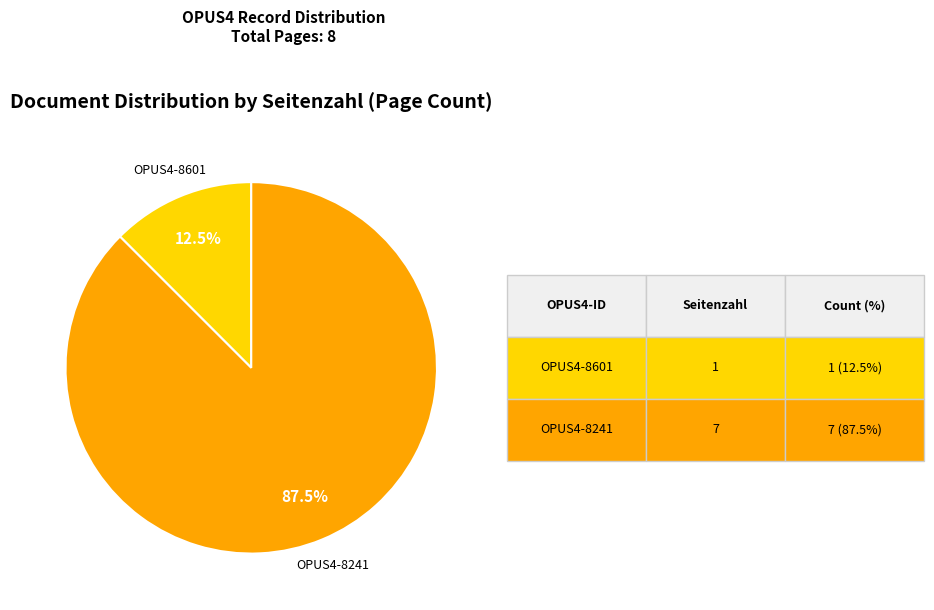

Is there any slice that represents more than half of the pie?

Yes